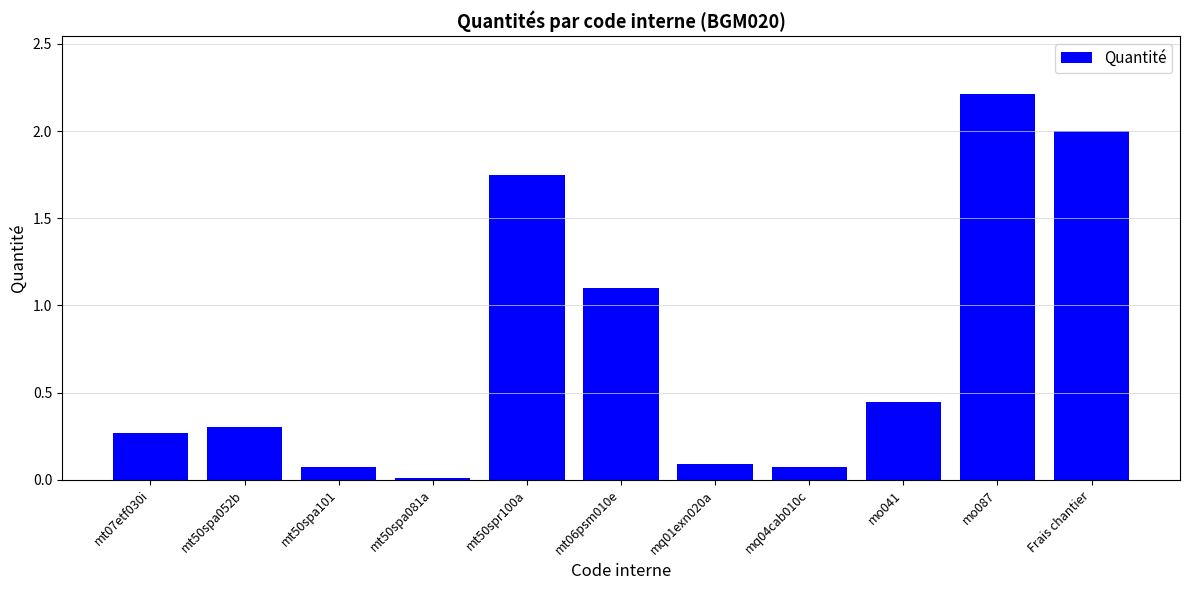

Count the number of categories in the chart.

11